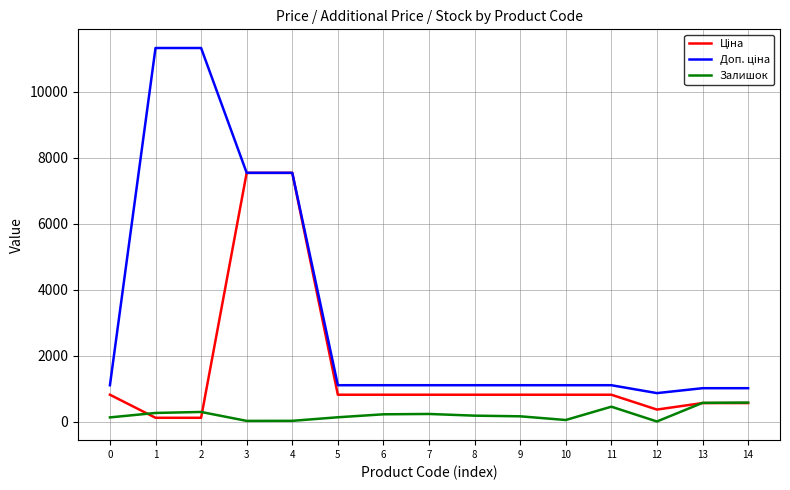

What is the highest value of the Залишок series?

575.0